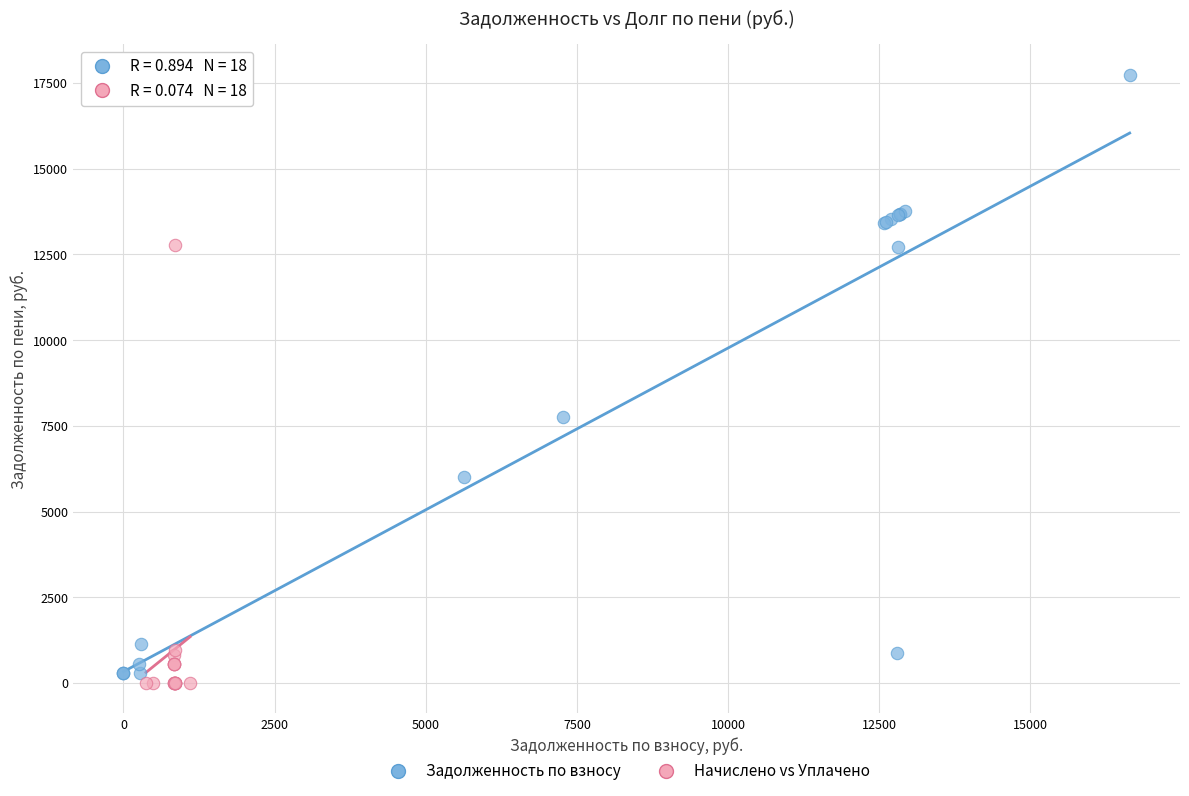

What are all the series names shown in the legend?

Задолженность по взносу, Начислено vs Уплачено